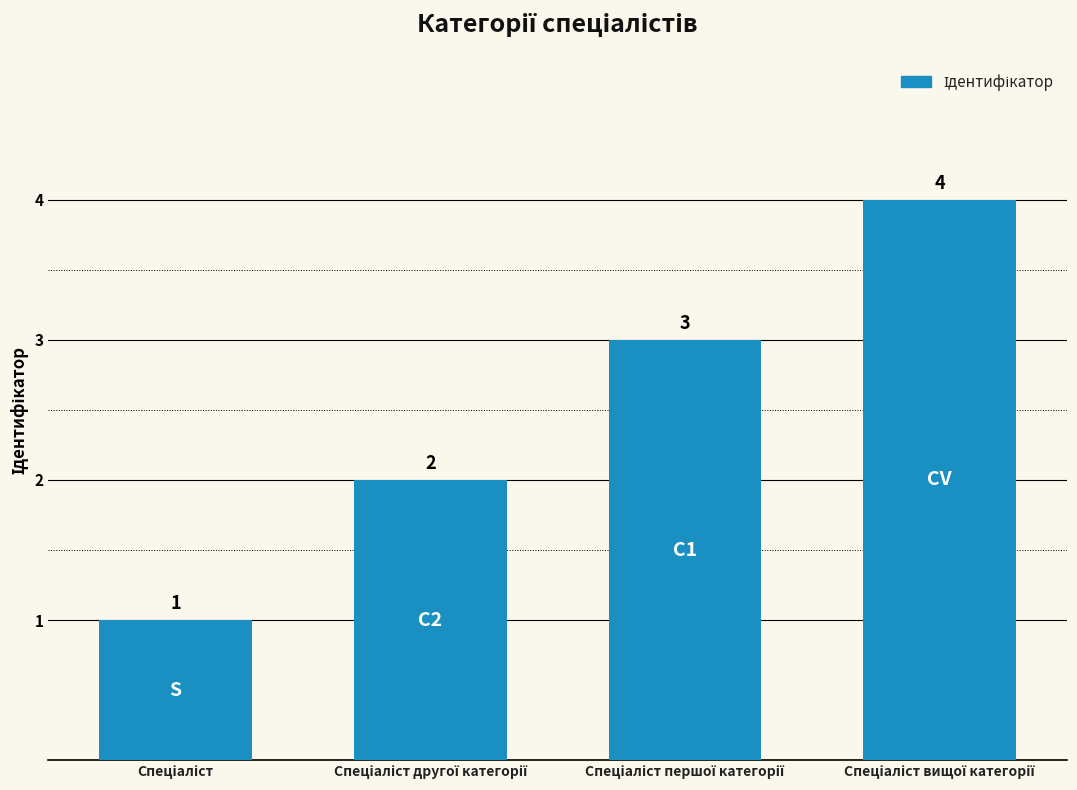

Count the values in the range 2 to 4.

3